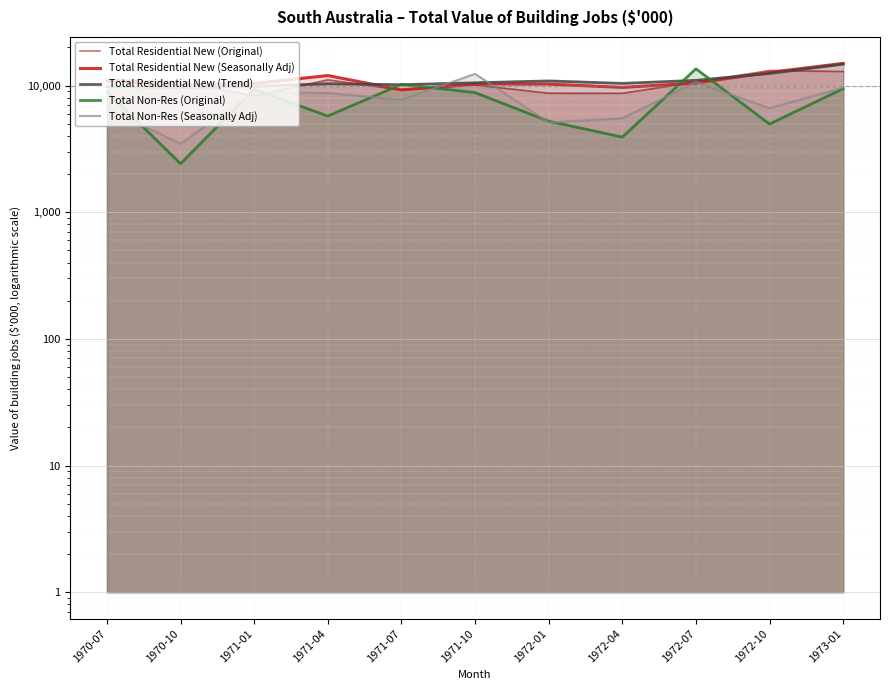

What is the total value across all series at 1972-01?

40166